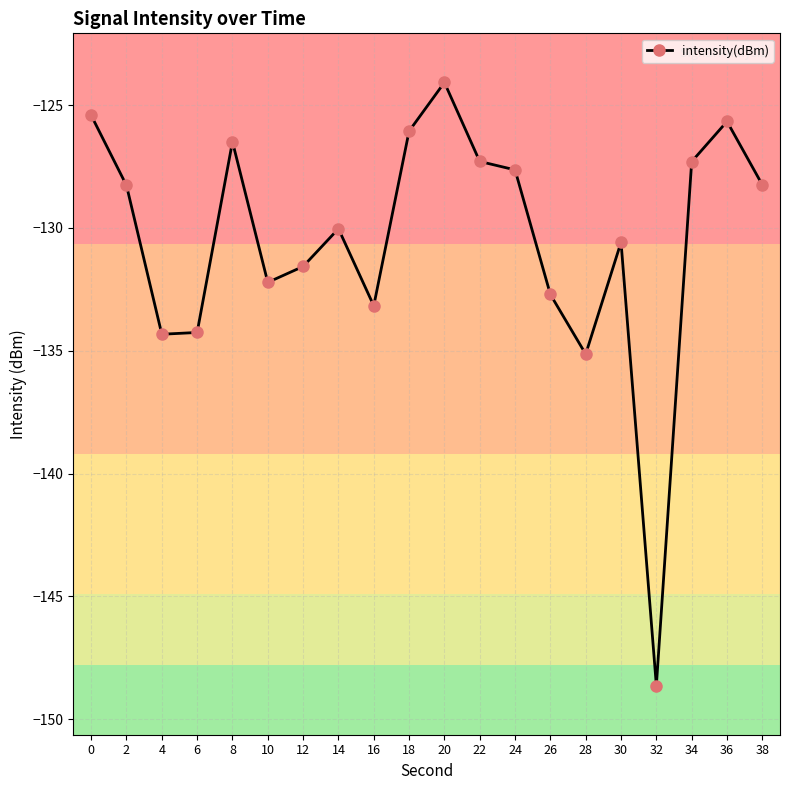

Which label corresponds to the smallest value in the chart?

32